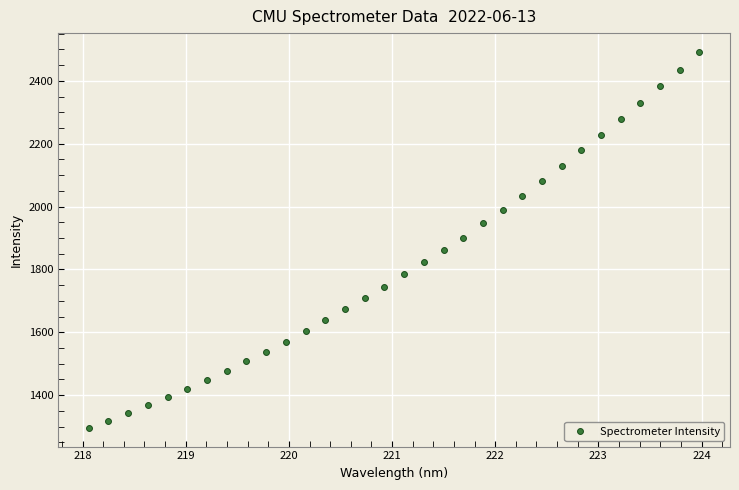

What is the range of Y values (max minus min)?

1195.9